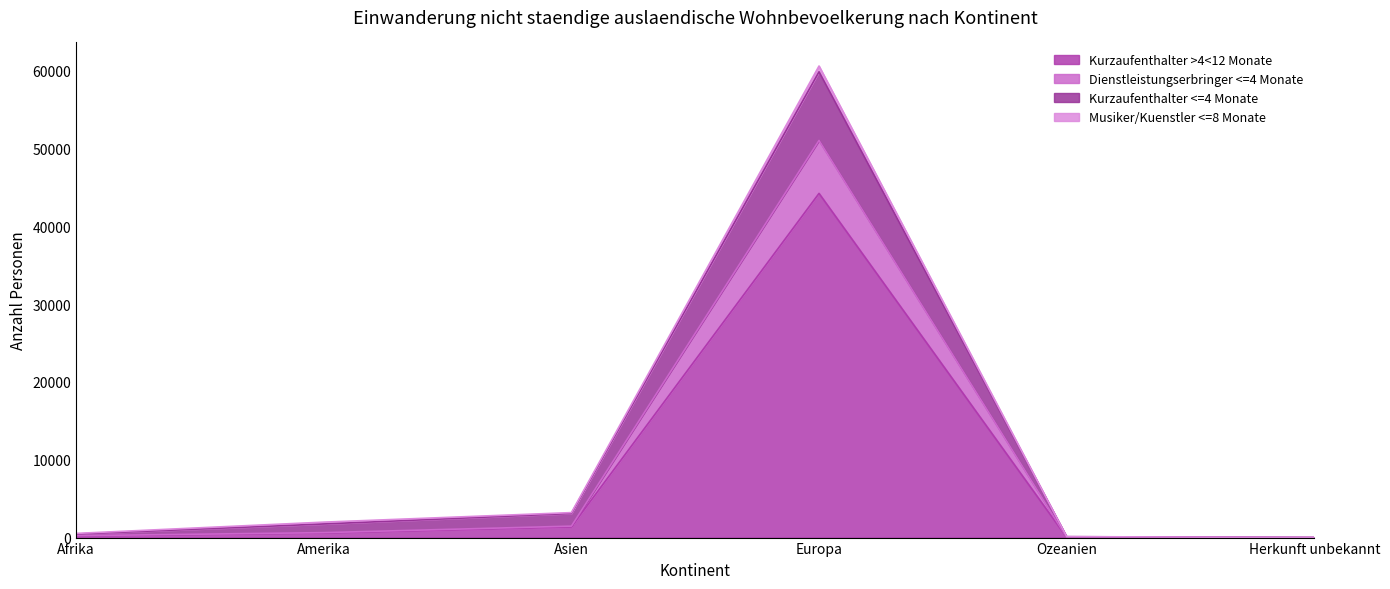

True or false: Kurzaufenthalter >4<12 Monate has a value of 1381 at Asien.

True